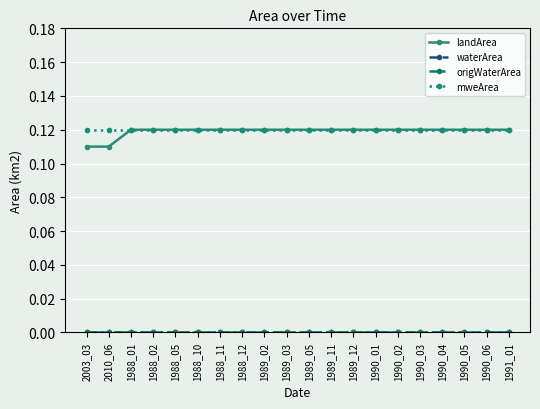

Does the chart have visible grid lines?

Yes